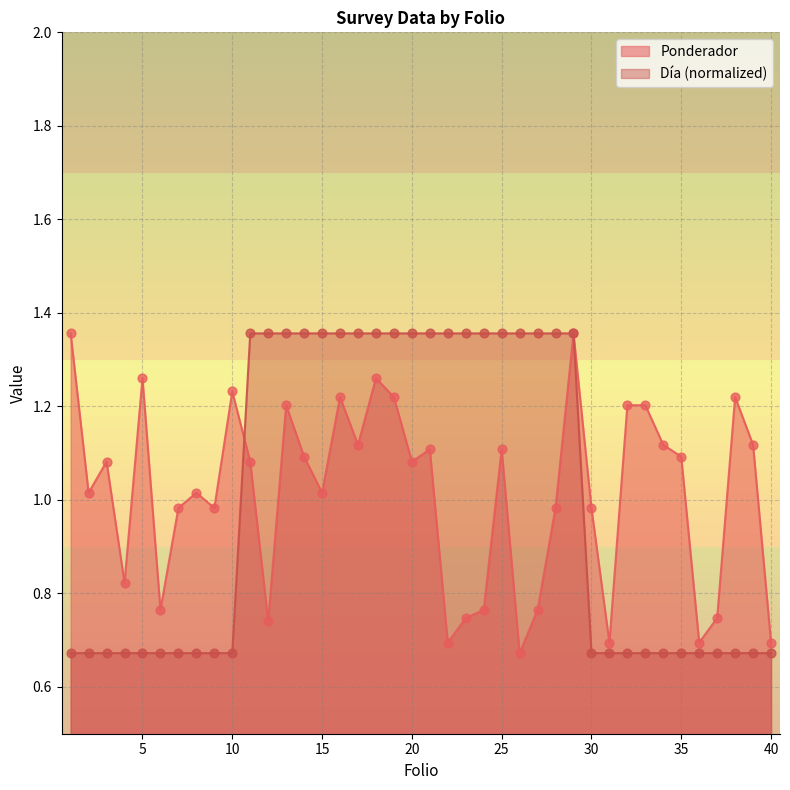

What is the total value across all series at 19?

2.6